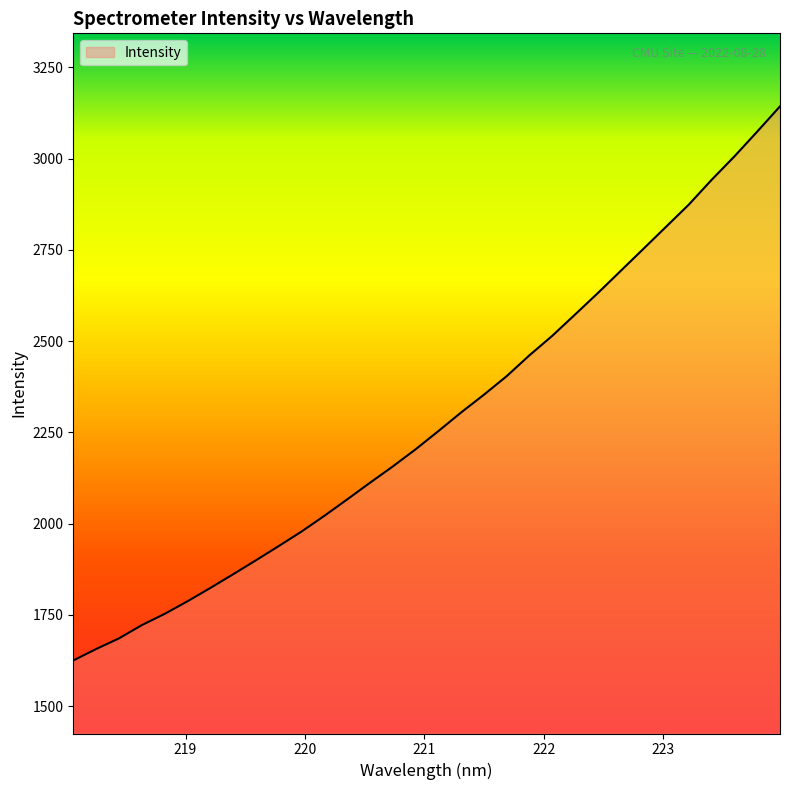

Count the number of categories in the chart.

32